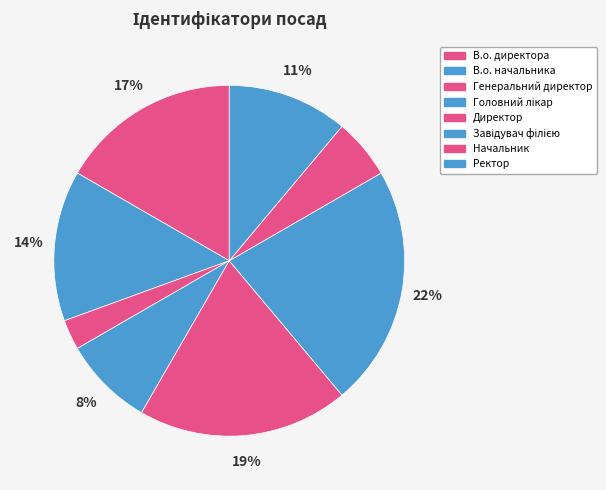

Count the number of slices in the pie.

8